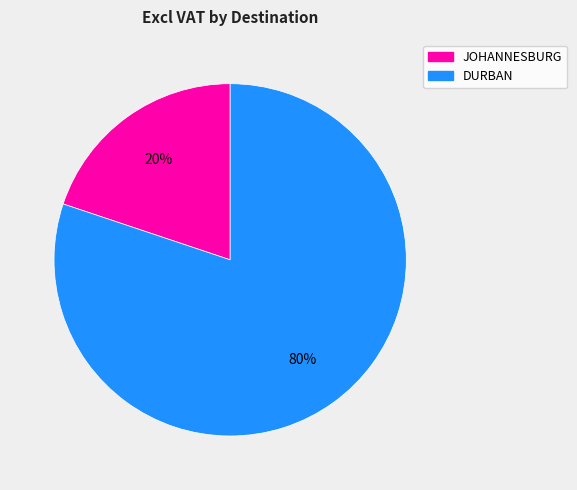

What is the largest slice in the pie chart?

DURBAN